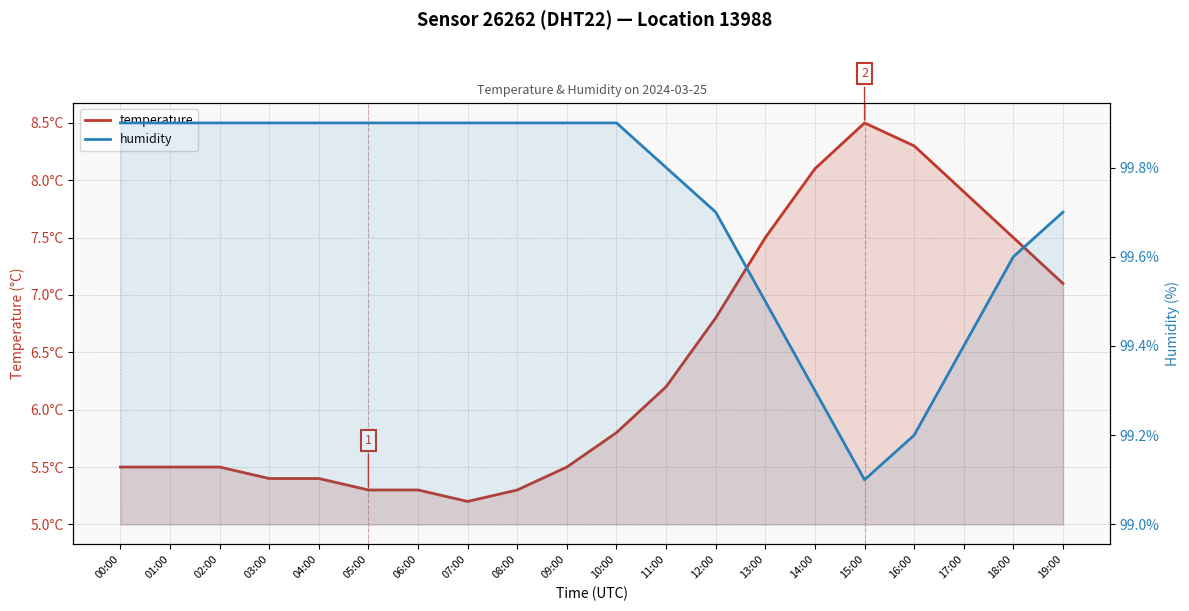

Which series has the widest spread of values?

temperature